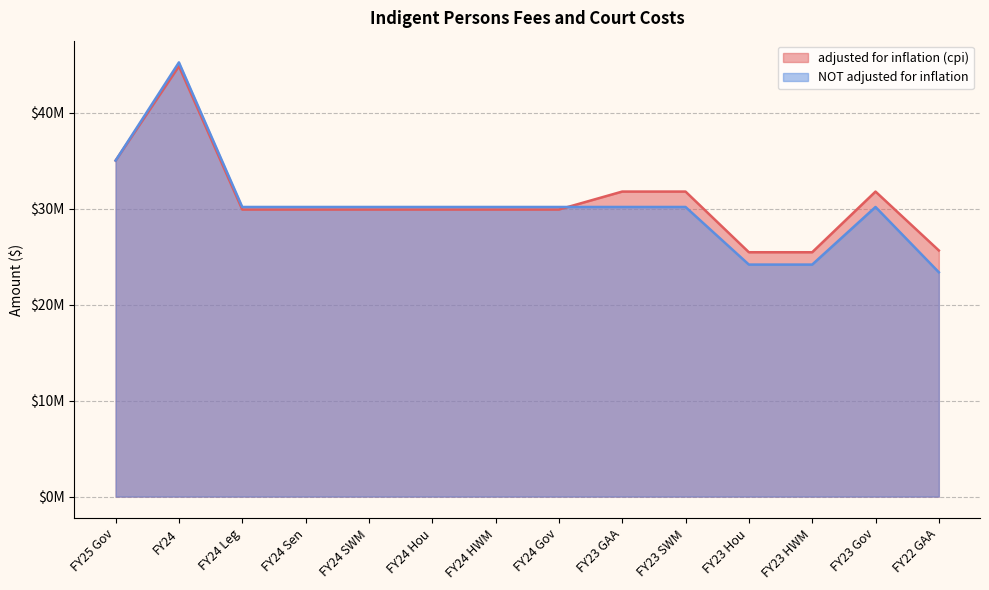

Is the value of NOT adjusted for inflation at FY23 GAA greater than the value of adjusted for inflation (cpi) at FY24 Hou?

Yes